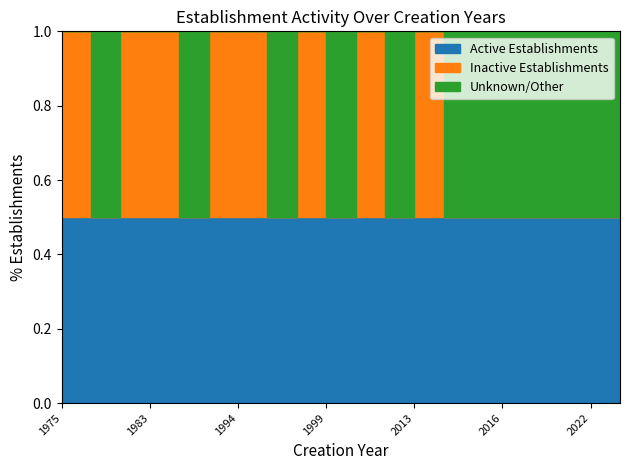

The value of Inactive Establishments at 1994 is 2. True or false?

False